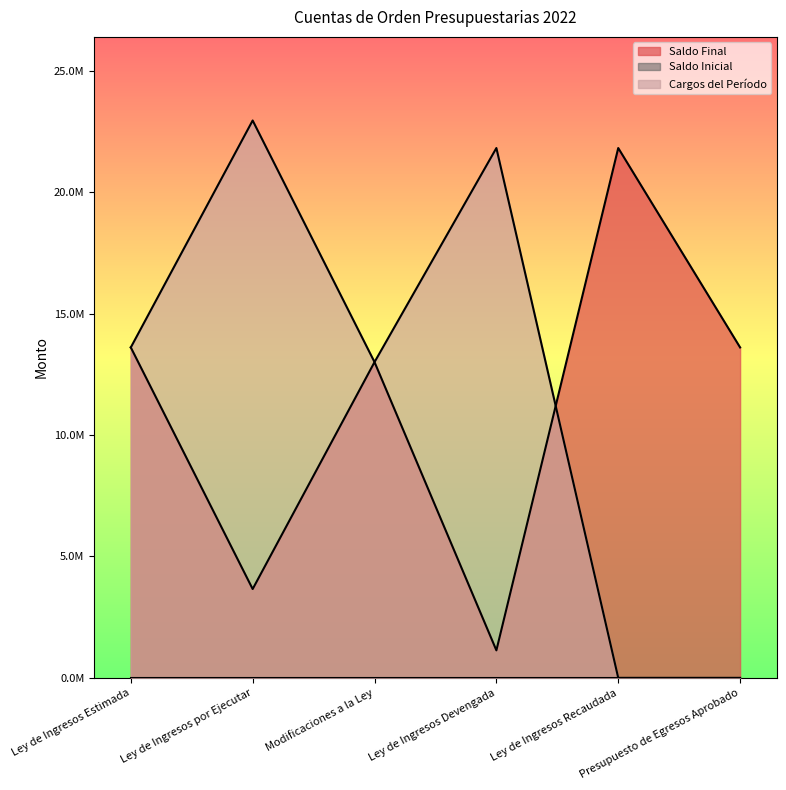

True or false: Cargos del Período has a value of 0.0 at Ley de Ingresos Recaudada.

True